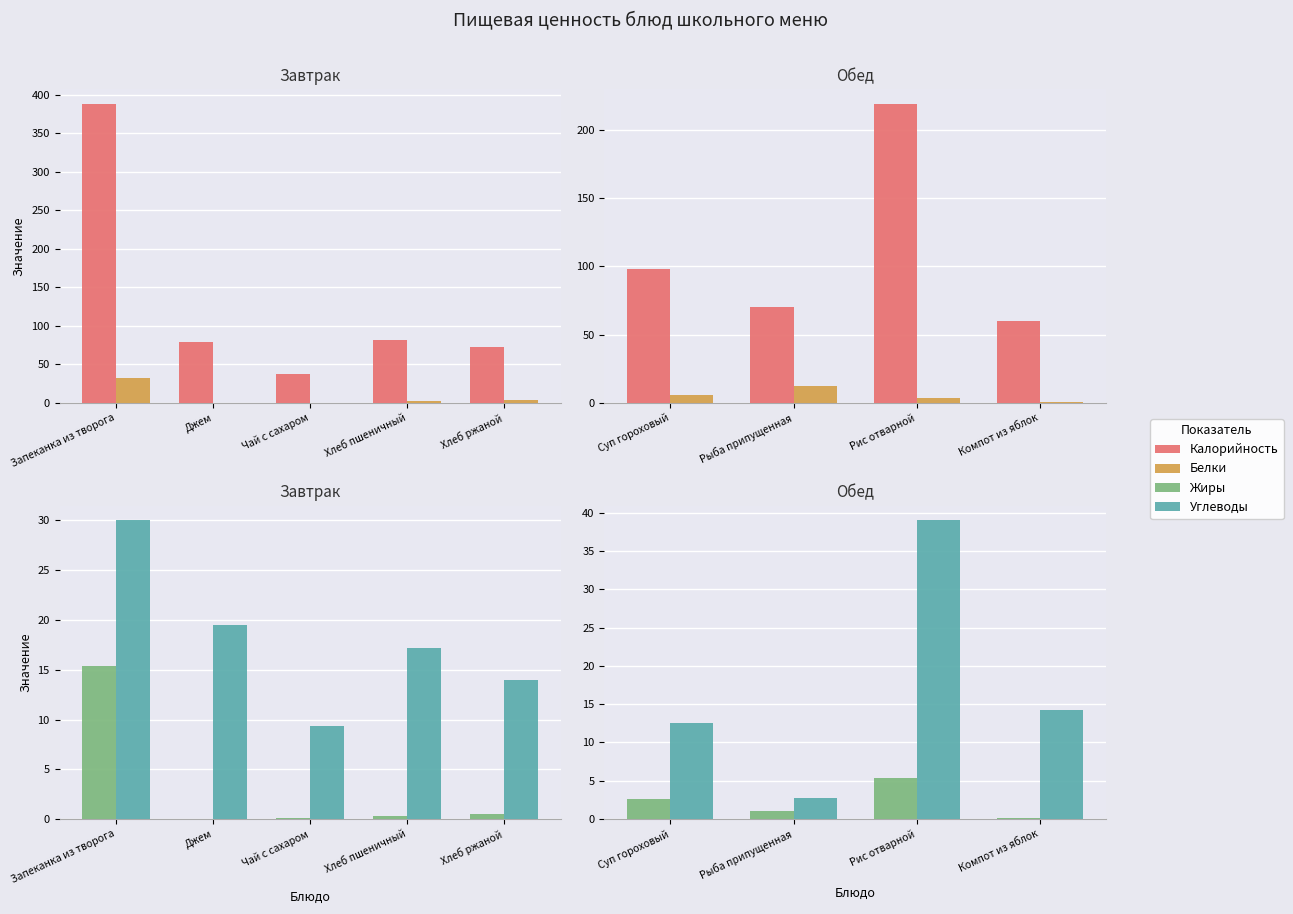

Is it true that Белки equals 10.5 at Суп гороховый?

False